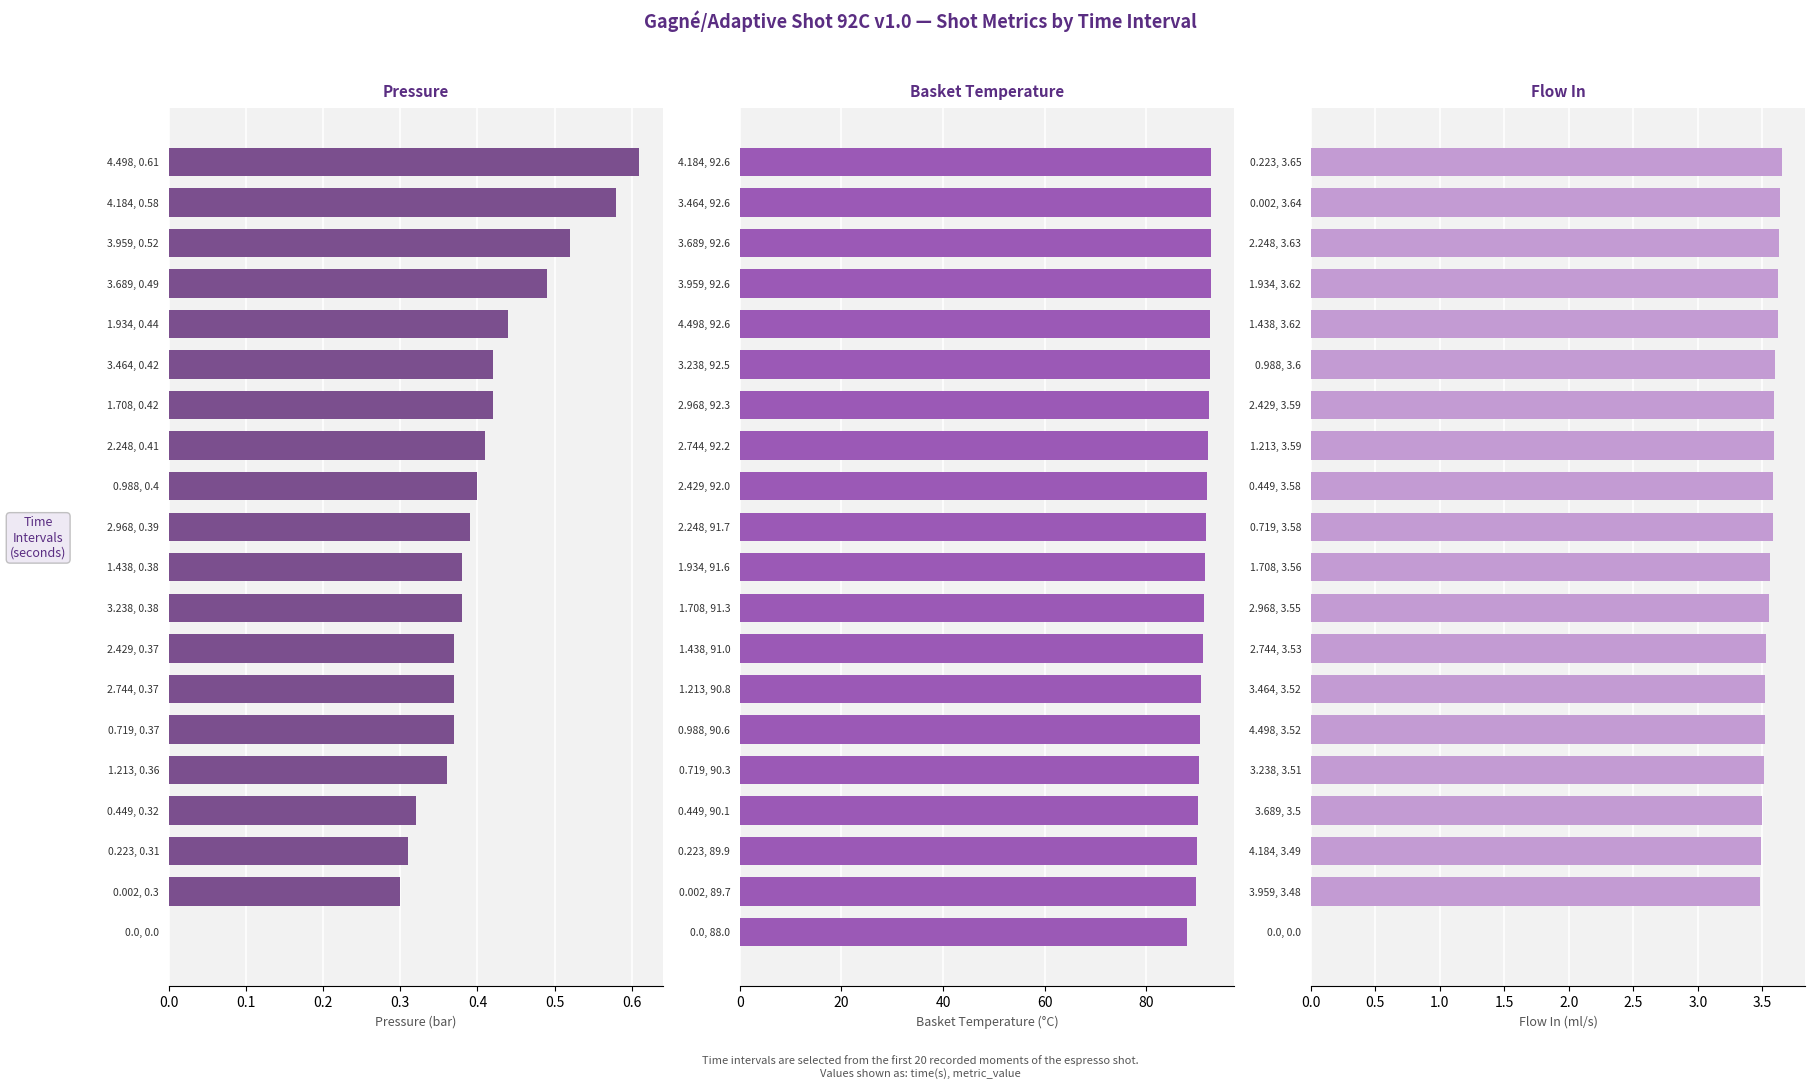

What is the difference between the maximum and minimum values in the water_temperature_basket series?

4.6